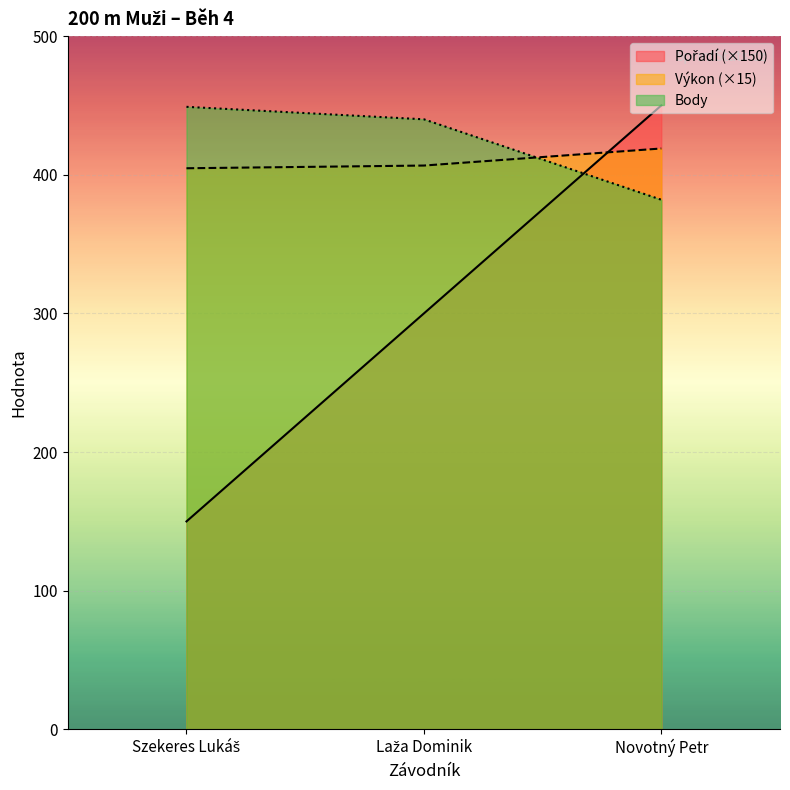

Reading right to left, extract all data points from this chart.

Pořadí: 450.0	300.0	150.0
Výkon: 418.9	406.6	404.7
Body: 382.0	440.0	449.0